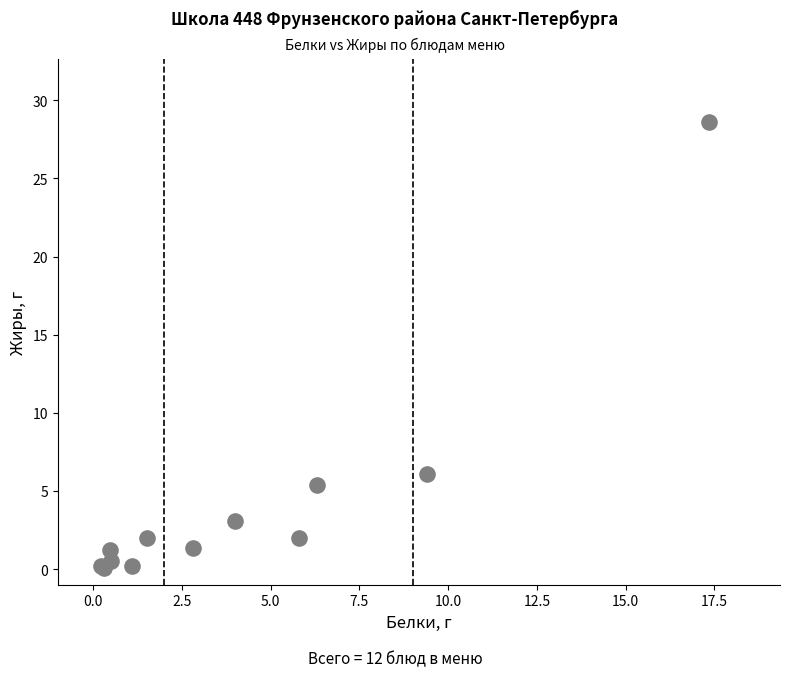

What Y value in the scatter plot is closest to 14?

6.1